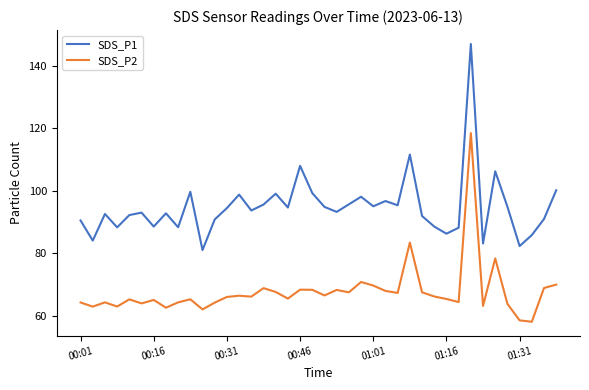

What is the maximum value for SDS_P2?

118.5